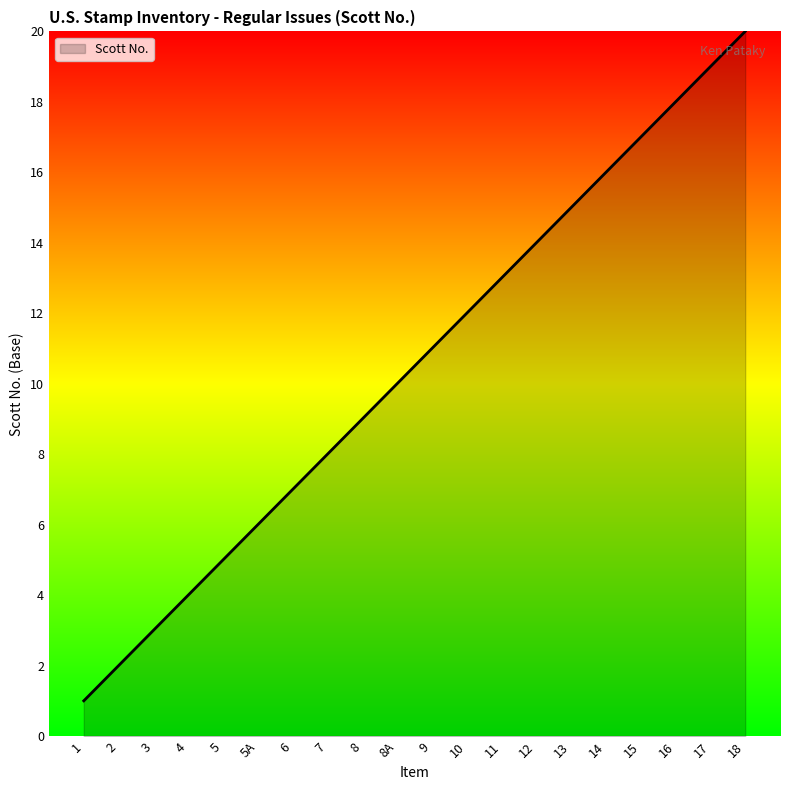

True or false: the data shows 19 at 17.

True